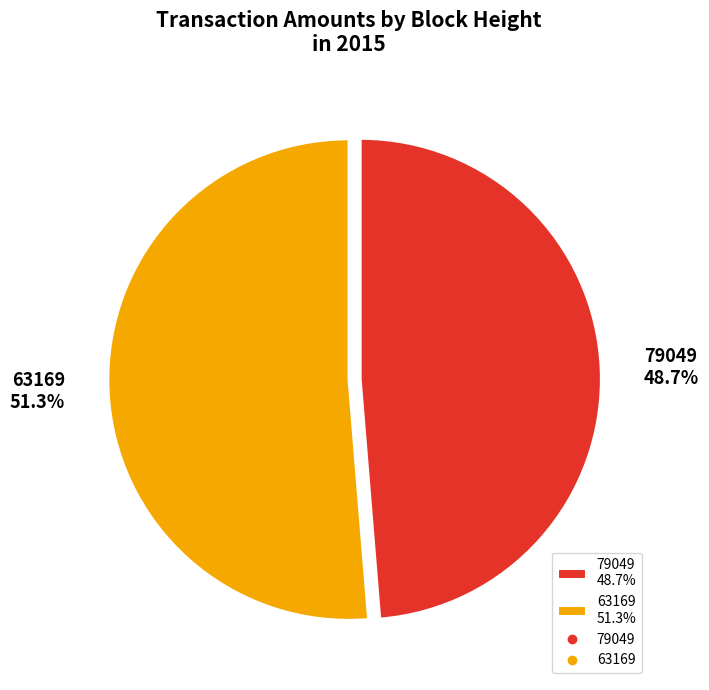

Which has a higher value, 63169 or 79049?

63169